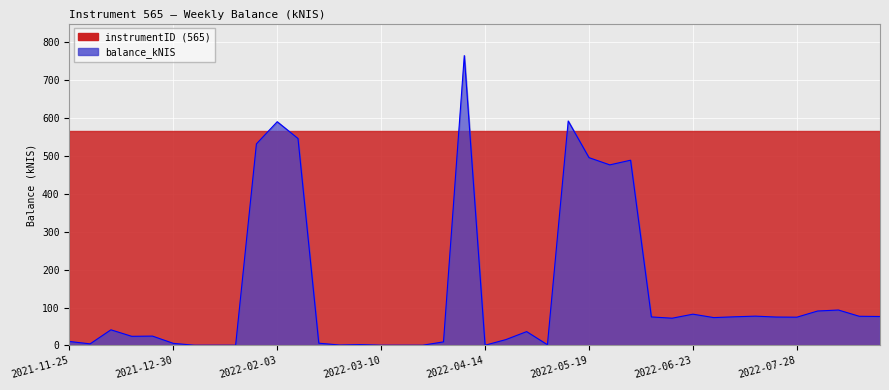

How many interior local valleys (lower than both neighbors) does the data have?

11